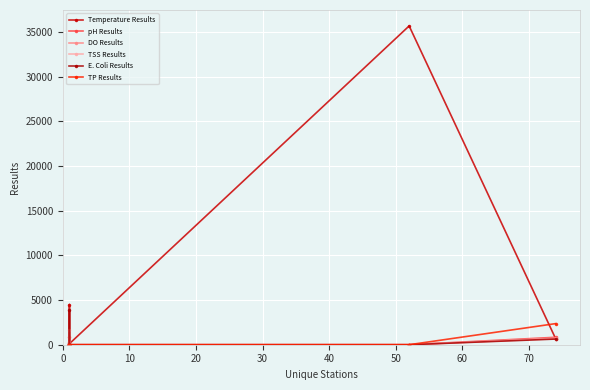

Rank the series at 20 from highest to lowest value.

pH Results, Temperature Results, DO Results, TSS Results, E. Coli Results, TP Results